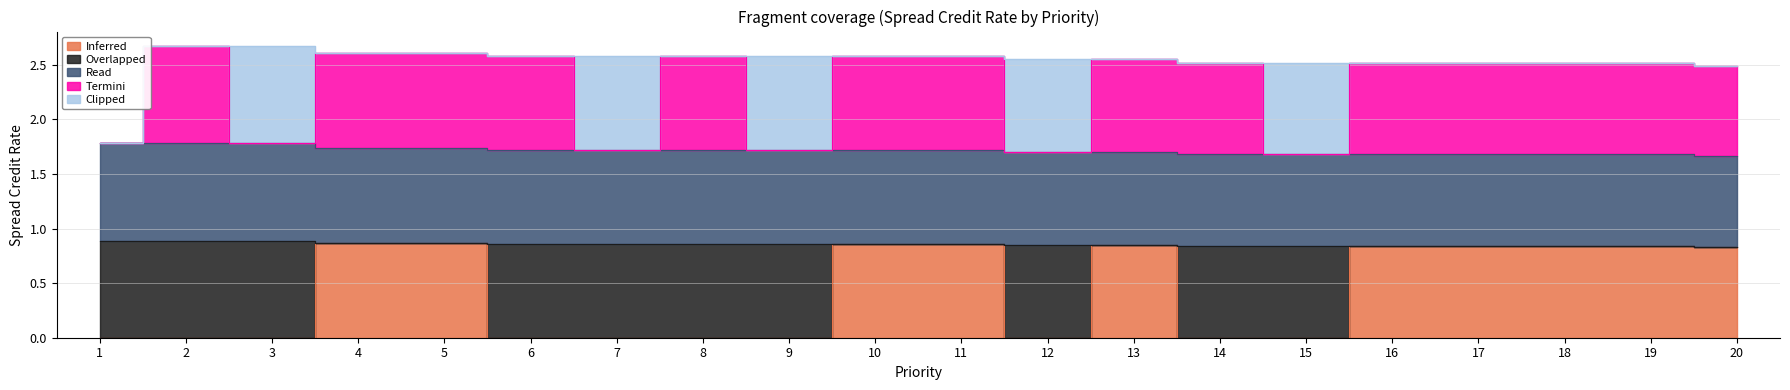

What is the average value of the Inferred series?

0.4